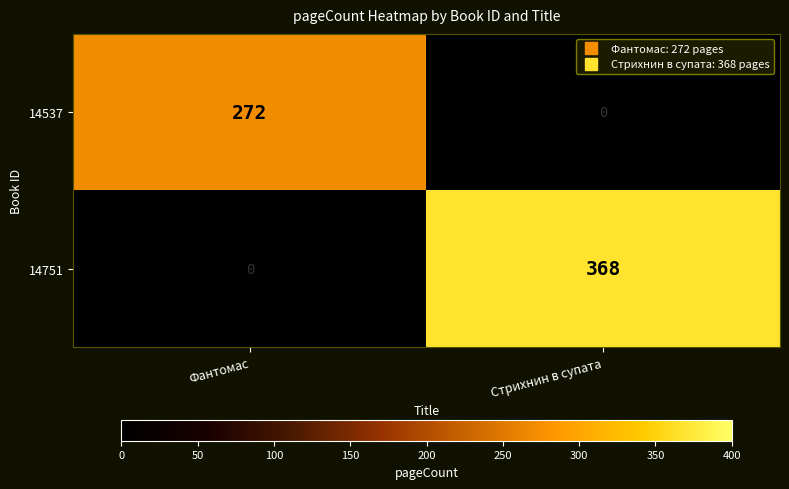

At Стрихнин в супата, list the series in order from smallest to largest.

14537, 14751